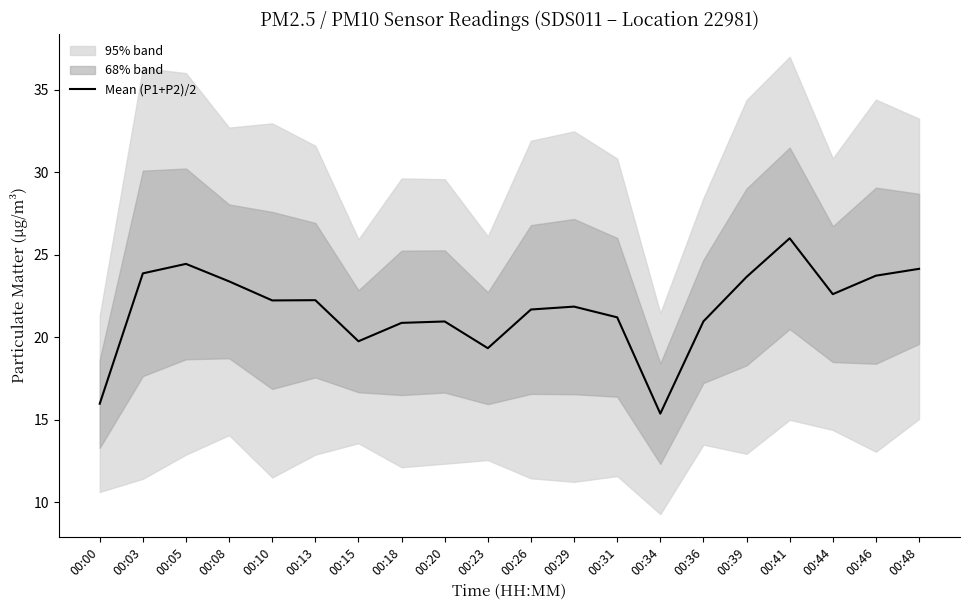

Count the number of values greater than 22.

10